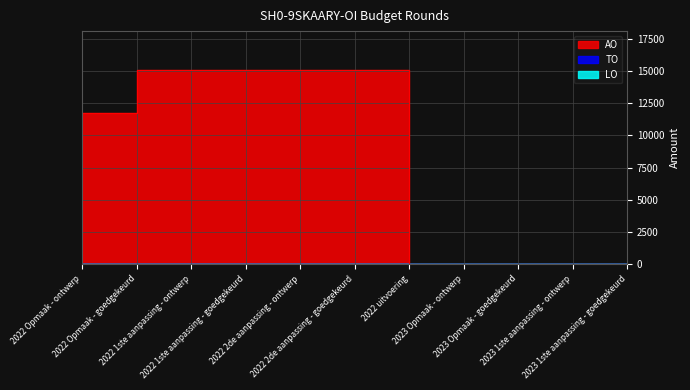

What position from the left is 2023 1ste aanpassing - ontwerp?

10